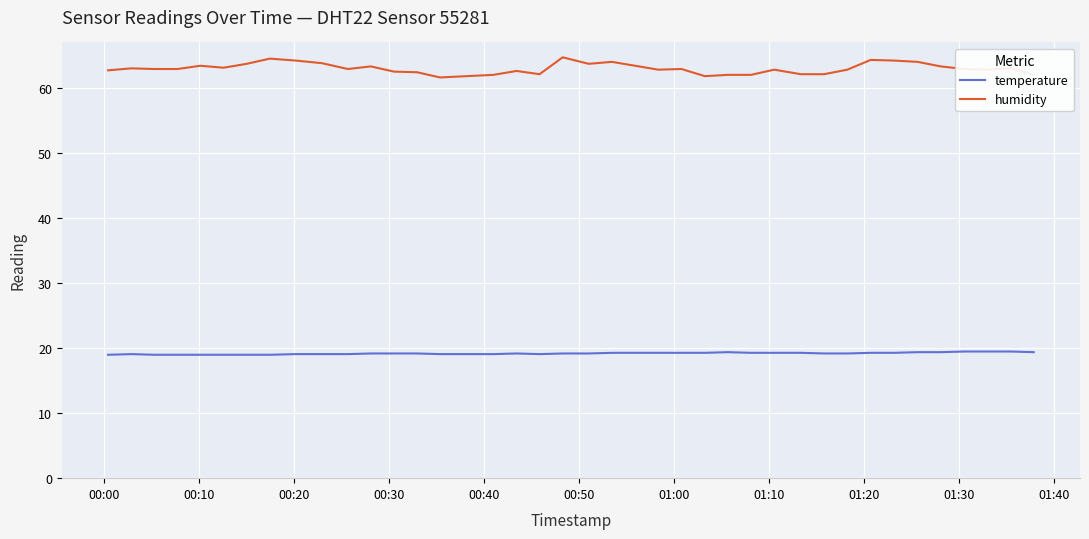

List the series in order of their overall mean, highest first.

humidity, temperature